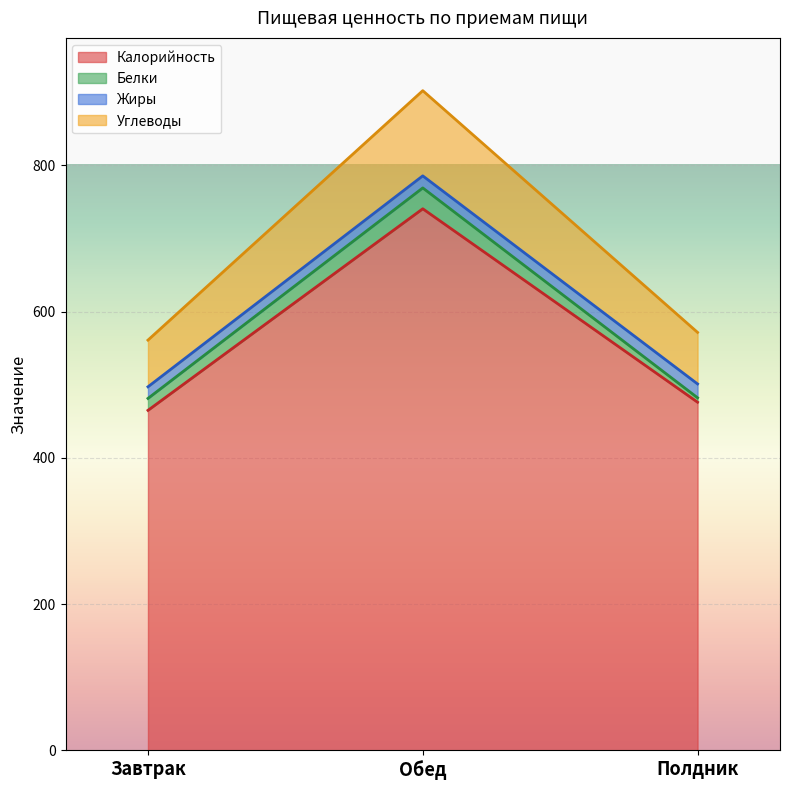

How many values in the Калорийность series exceed 476?

1